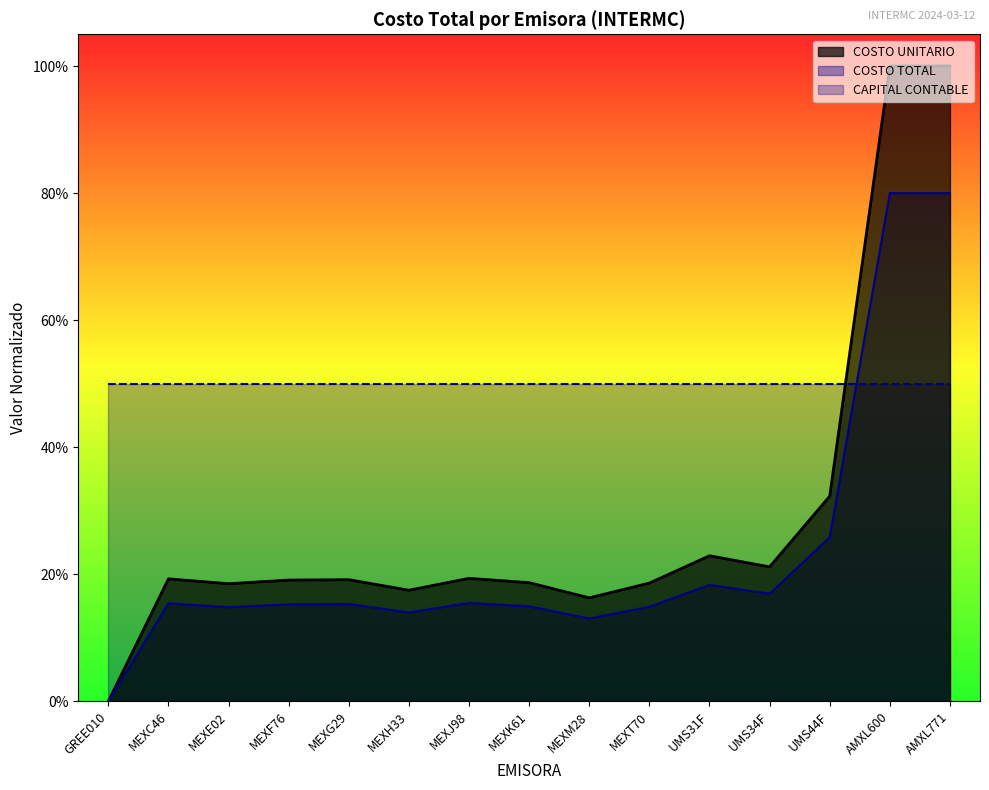

What position from the left is UMS44F?

13